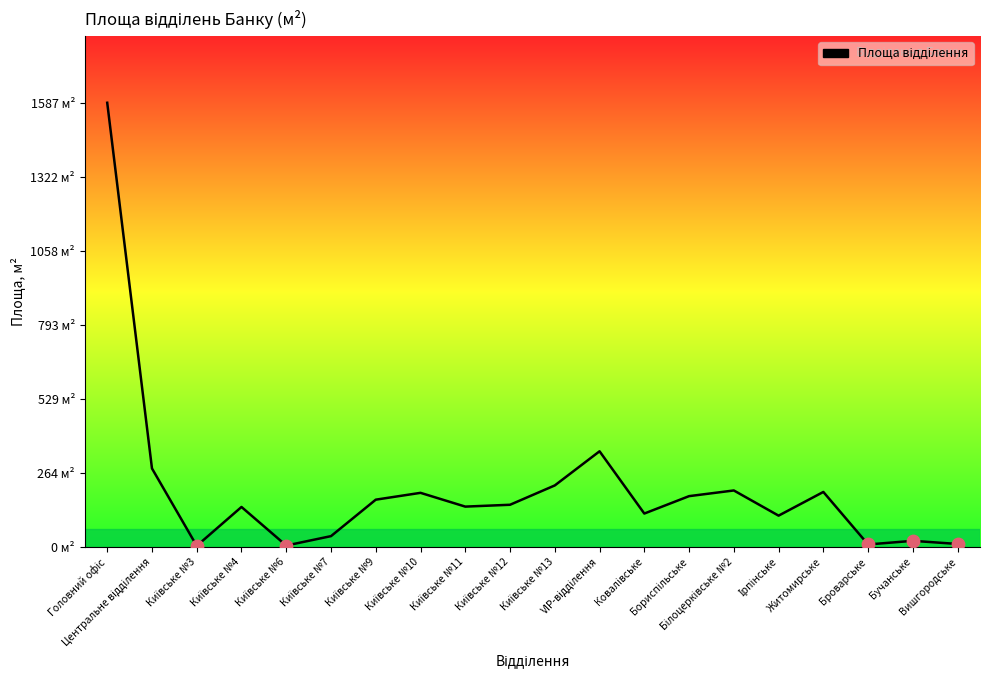

What is the change in value from Київське №6 to Ірпінське?

+106.8